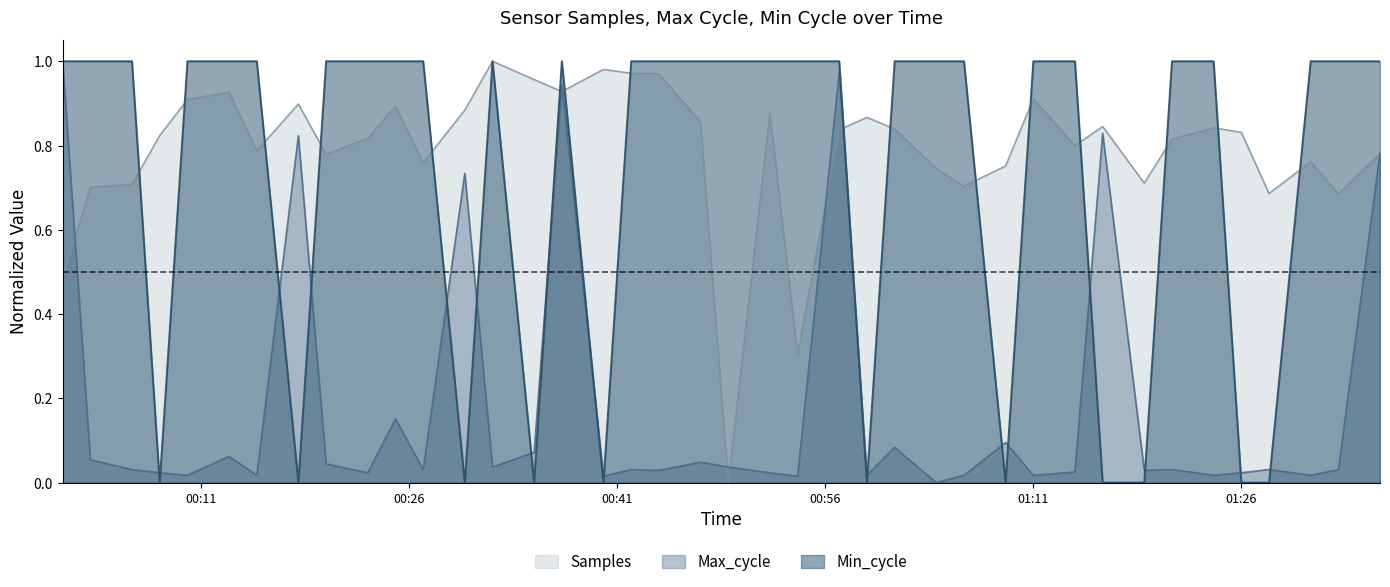

Which label corresponds to the largest value in the chart?

2023/05/30 00:32